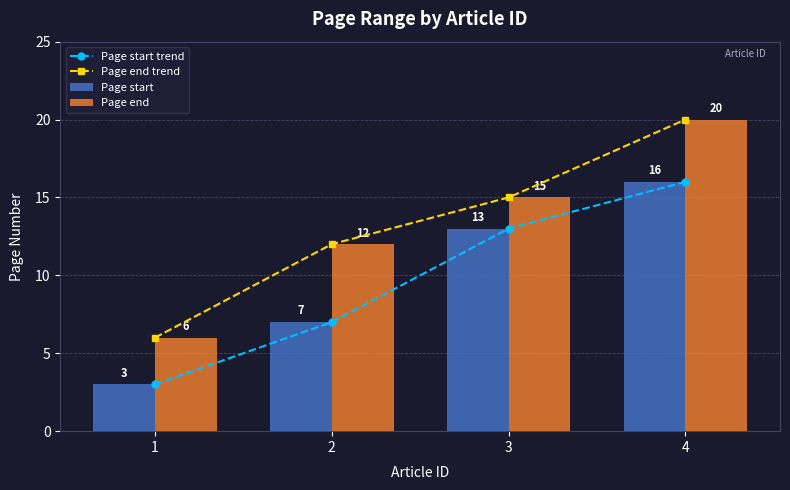

What is the value of the Page end trend bar at the 4th from the left?

20